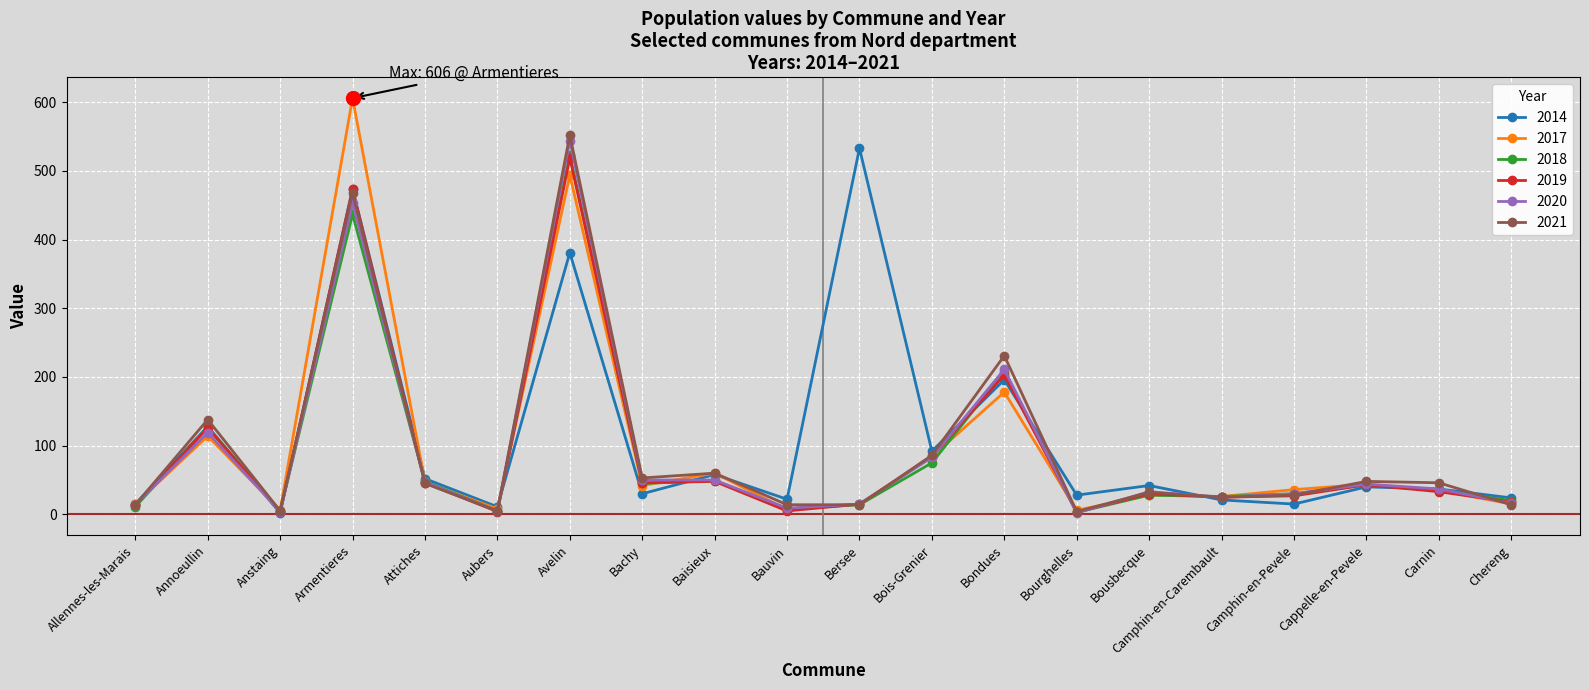

Which series has the largest total across all categories?

2014